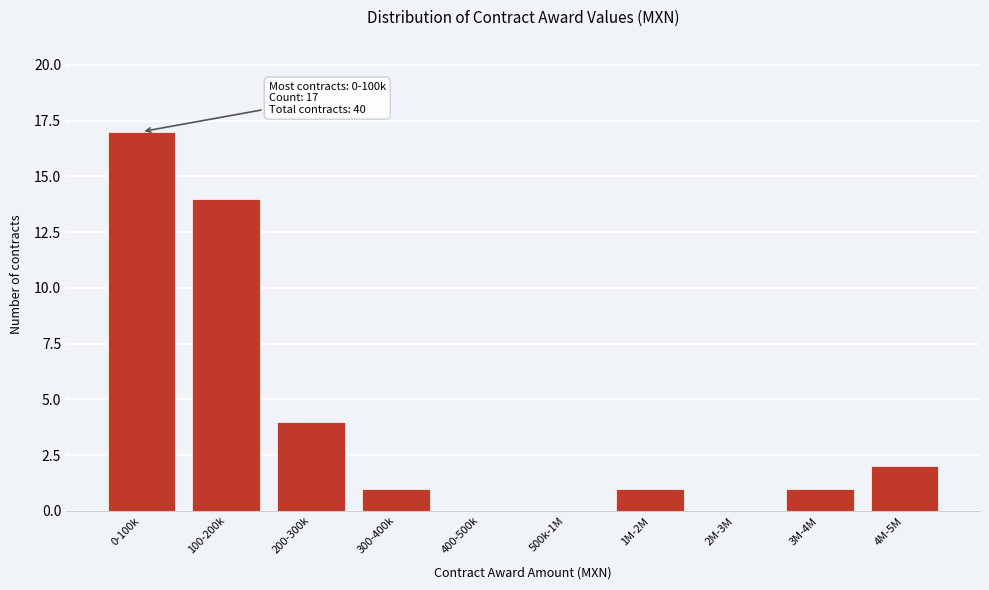

Reading left to right, list all the values displayed in this chart.

0-100k=17	100-200k=14	200-300k=4	300-400k=1	400-500k=0	500k-1M=0	1M-2M=1	2M-3M=0	3M-4M=1	4M-5M=2